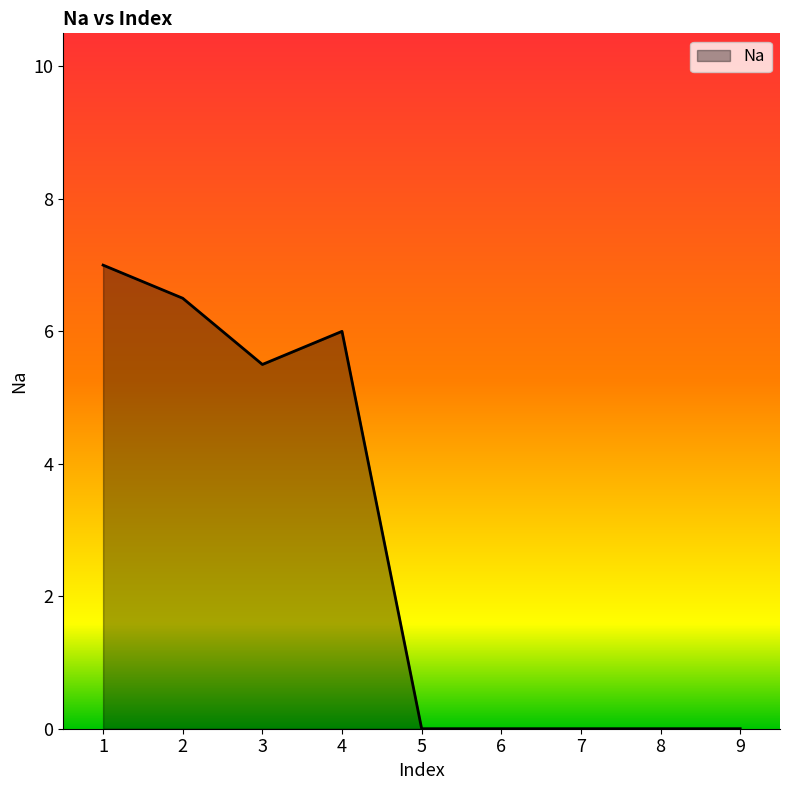

What is the greatest value displayed?

7.0